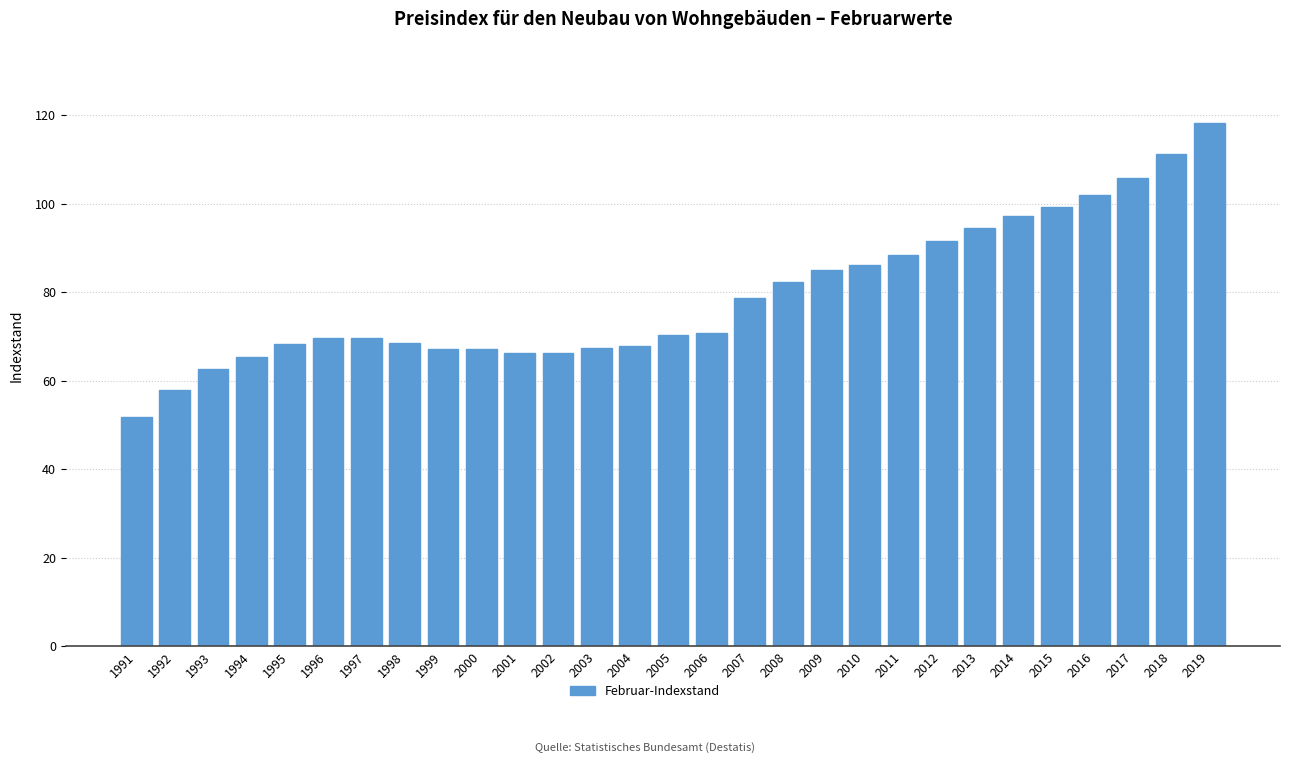

The chart shows a value of 112.6 at 2005. True or false?

False